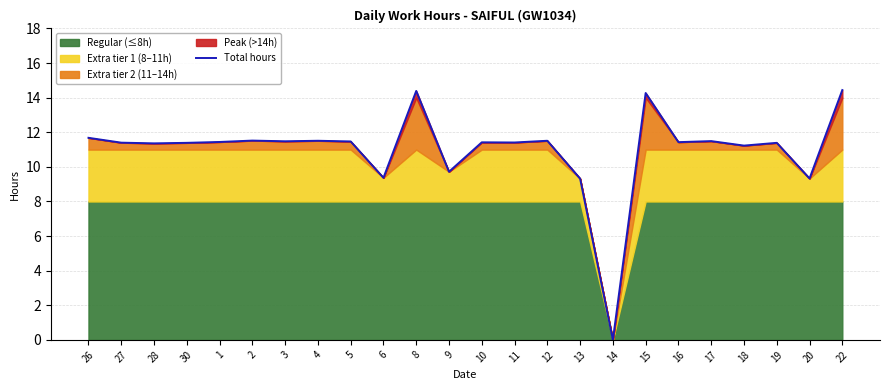

What is the label of the 16th point from the right?

5